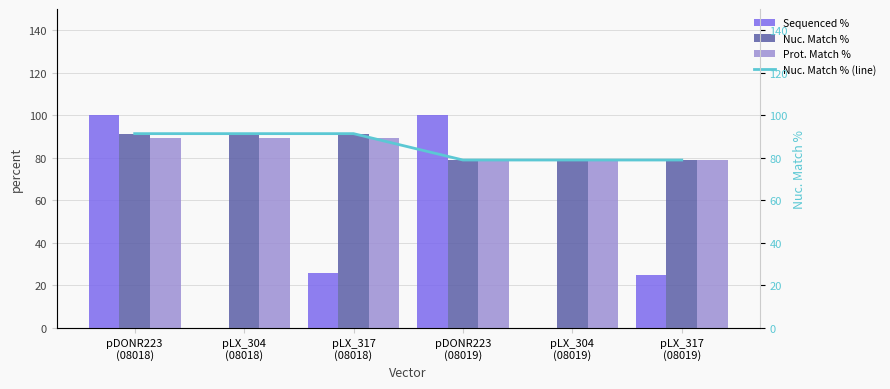

Is it true that Nuc. Match % equals 108.7 at pLX_304
(08019)?

False